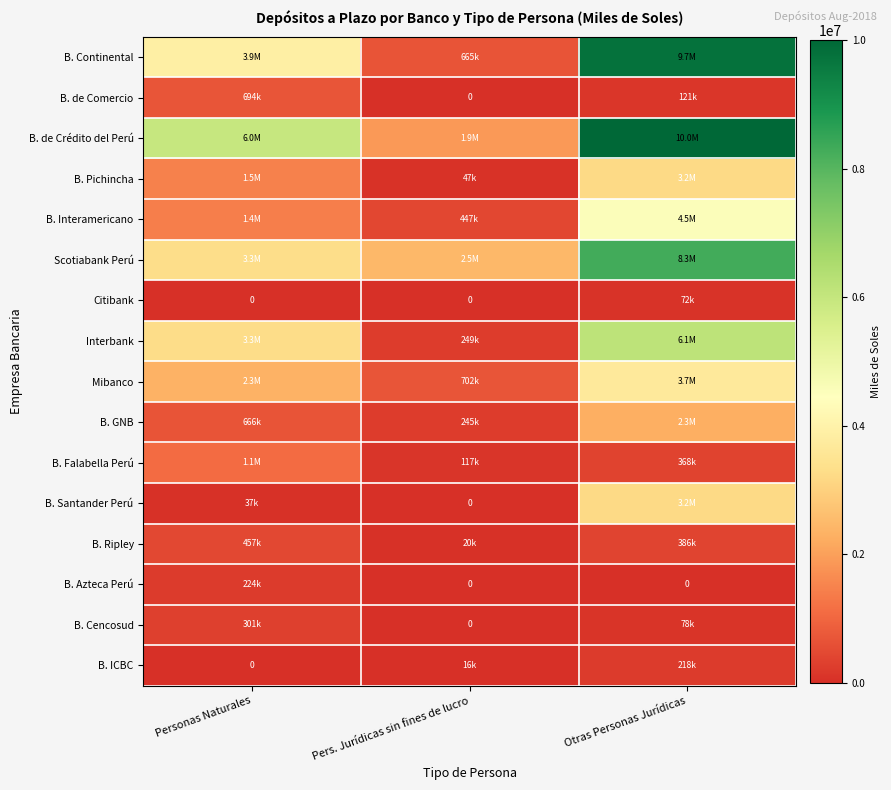

What is the highest value of the B. Interamericano series?

4543490.6